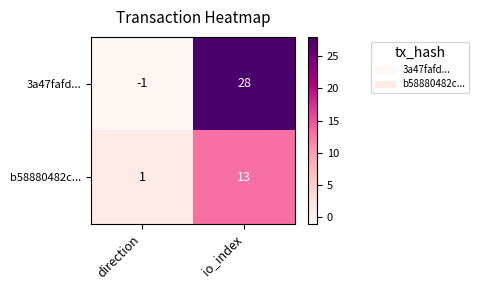

Reading right to left, extract all data points from this chart.

3a47fafd...: io_index=28	direction=-1
b58880482c...: io_index=13	direction=1